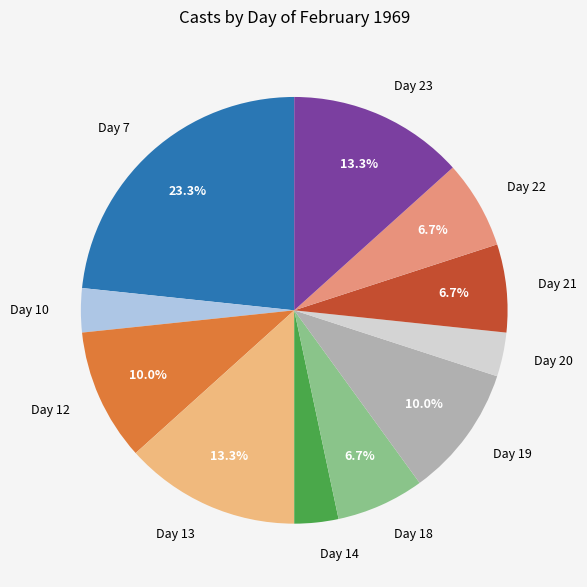

How many slices are in this pie chart?

11